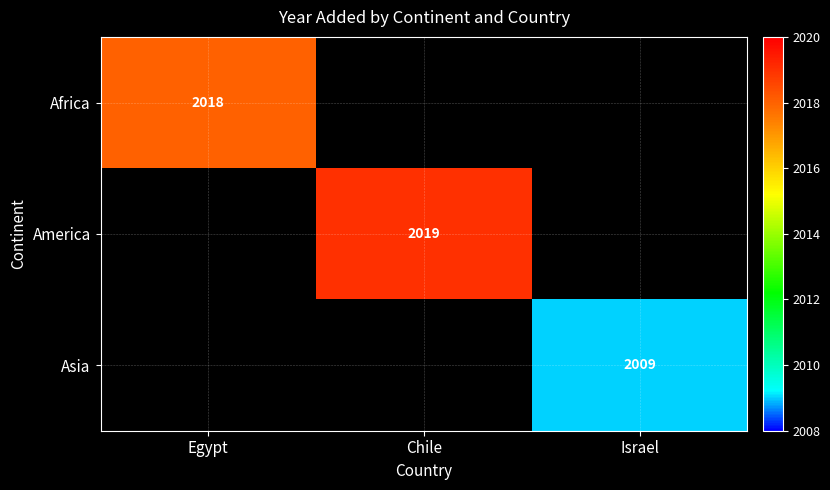

The value of America at Chile is 2019. True or false?

True